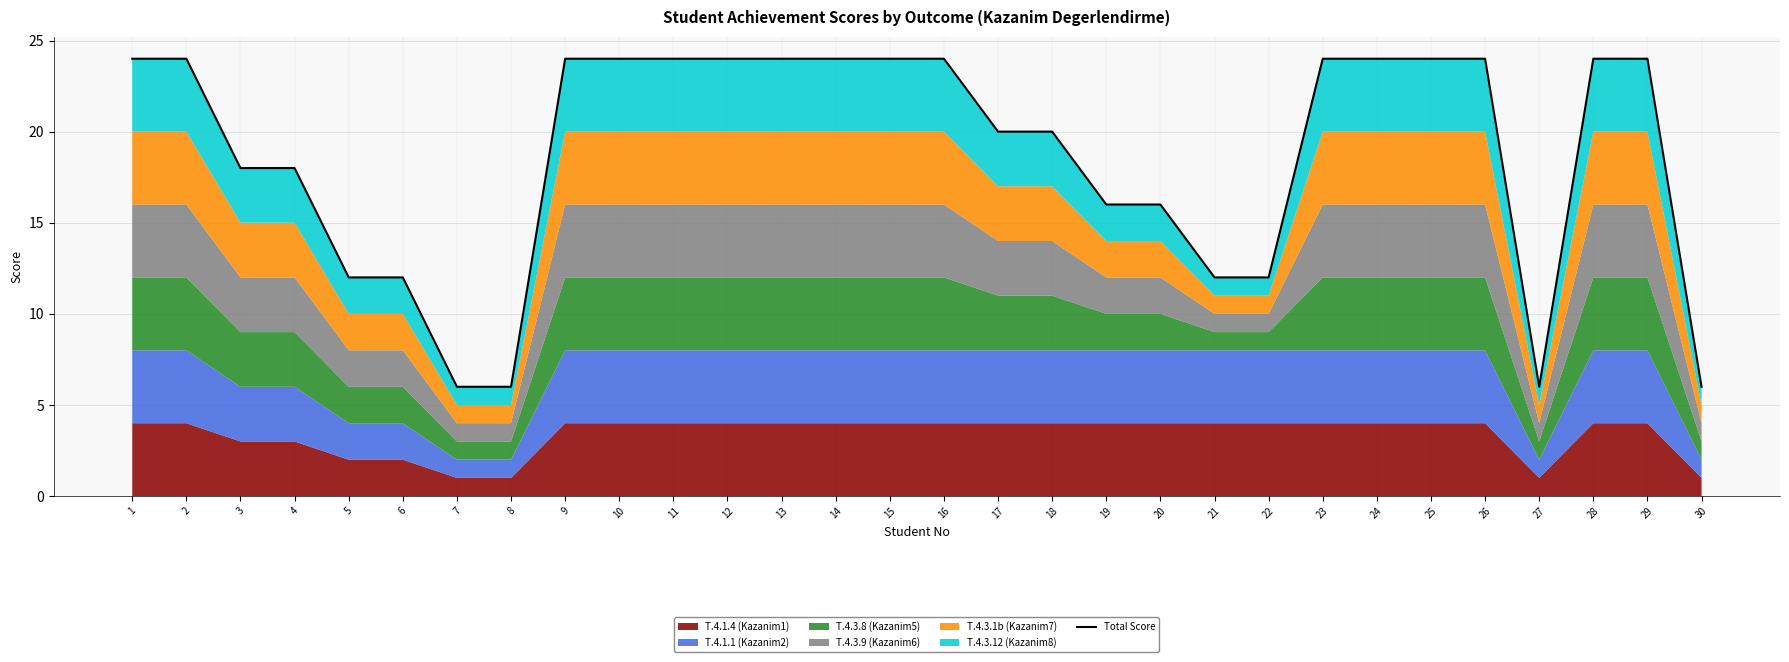

Rank the categories by value from highest to lowest.

1, 2, 9, 10, 11, 12, 13, 14, 15, 16, 23, 24, 25, 26, 28, 29, 17, 18, 3, 4, 19, 20, 5, 6, 21, 22, 7, 8, 27, 30